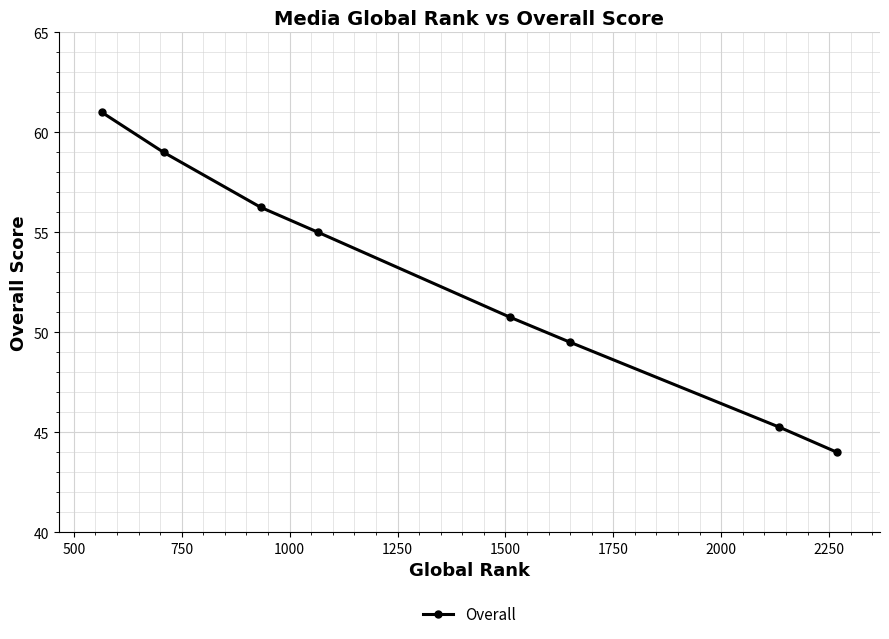

What is the smallest value displayed?

44.0